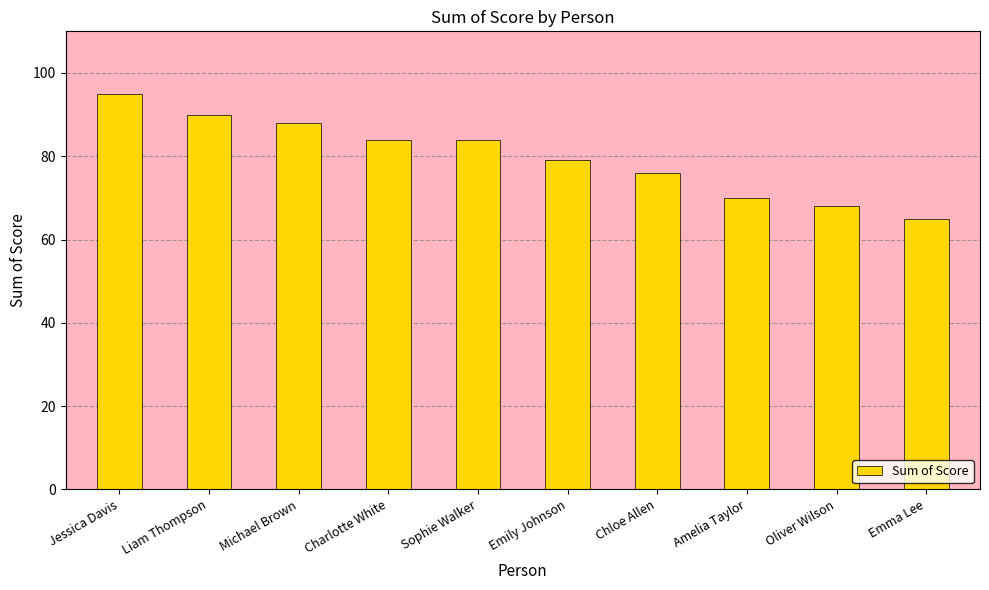

The value at Sophie Walker is 119. True or false?

False